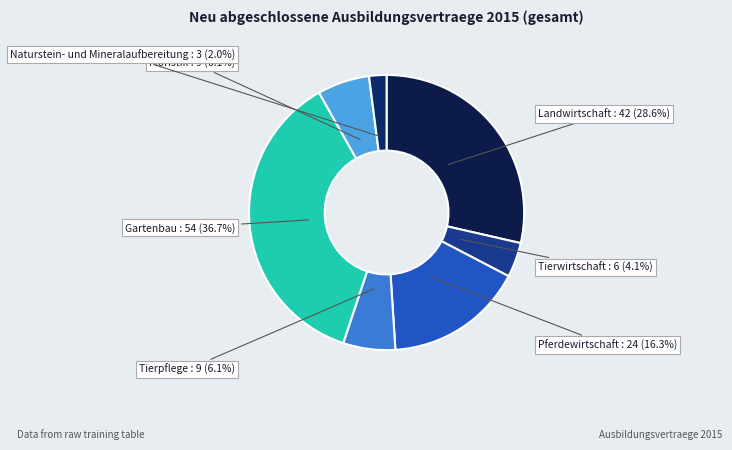

The Tierwirtschaft slice represents 13% of the pie. True or false?

False